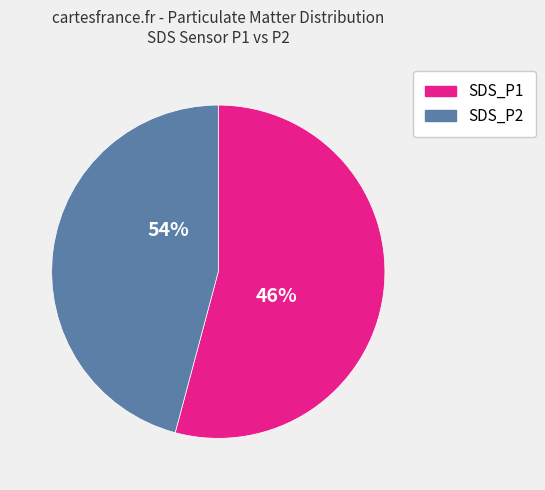

What is the change in value from SDS_P1 to SDS_P2?

-1.6